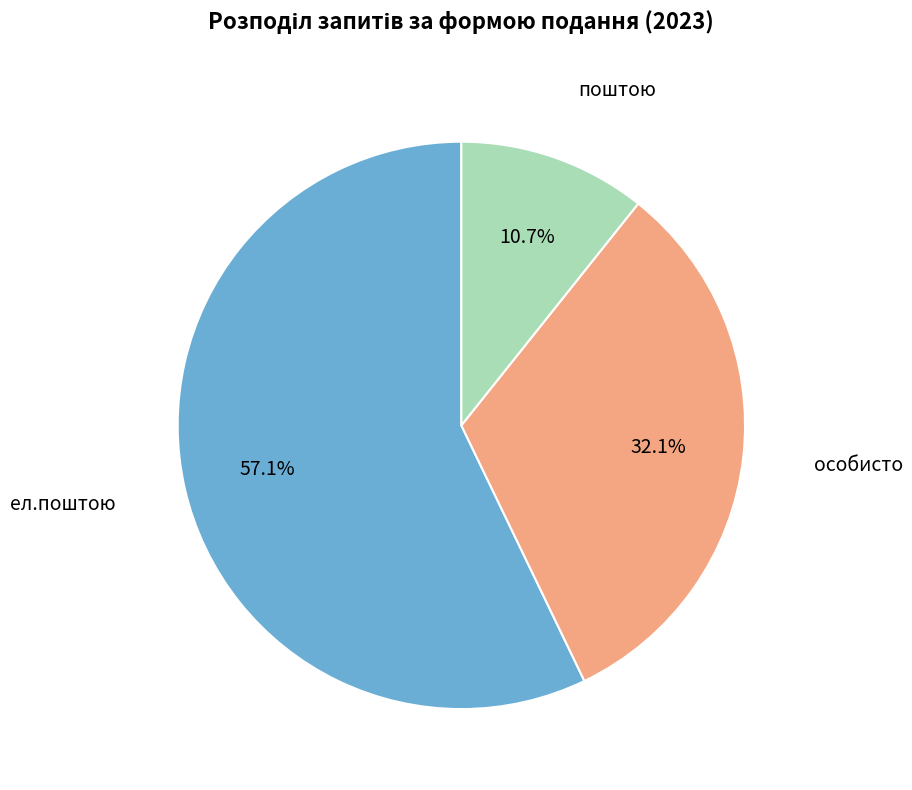

How many segments does this pie chart have?

3